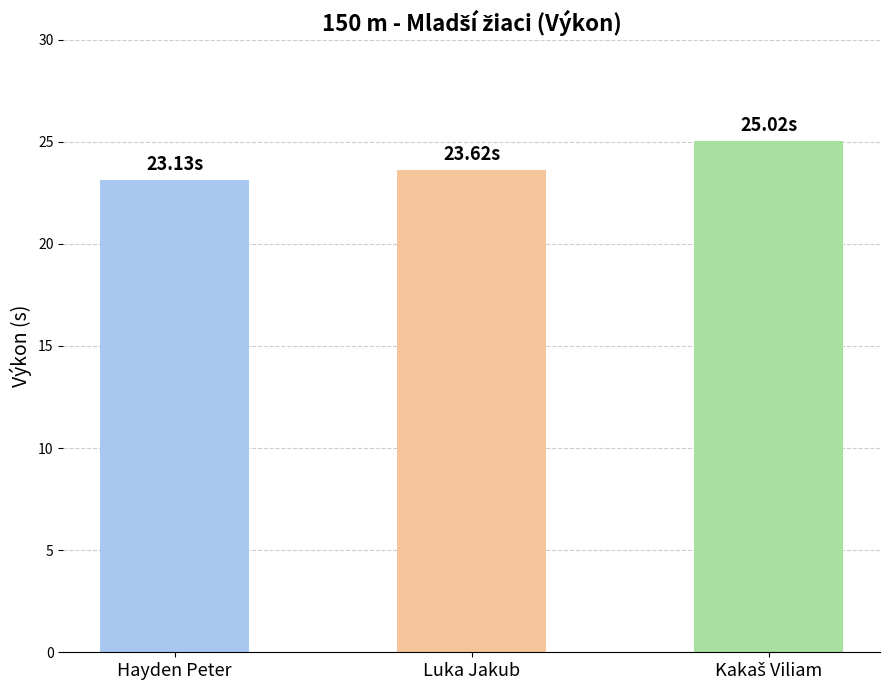

Reading left to right, what are all the values shown in this chart?

23.1	23.6	25.0